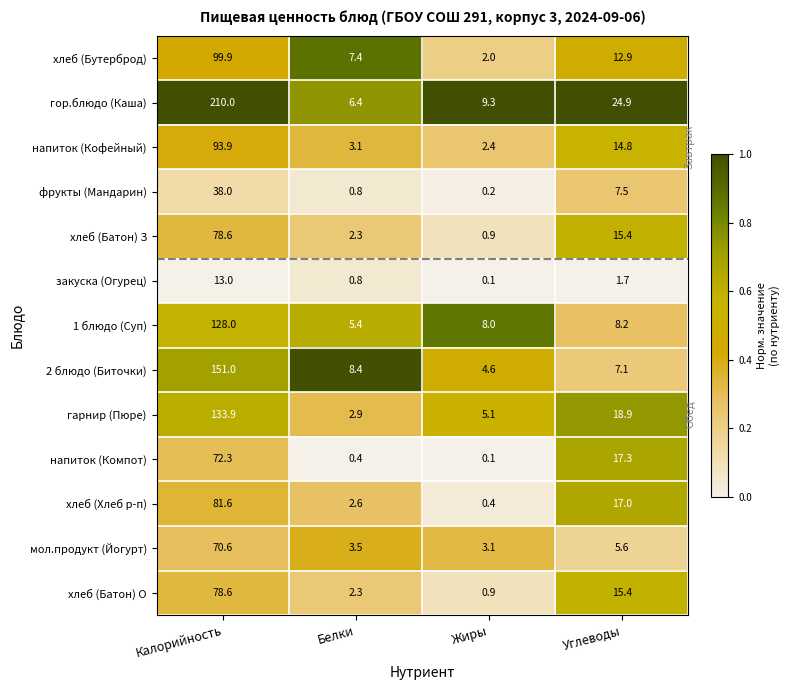

Between Жиры and Углеводы, which series saw the biggest shift?

напиток (Компот)